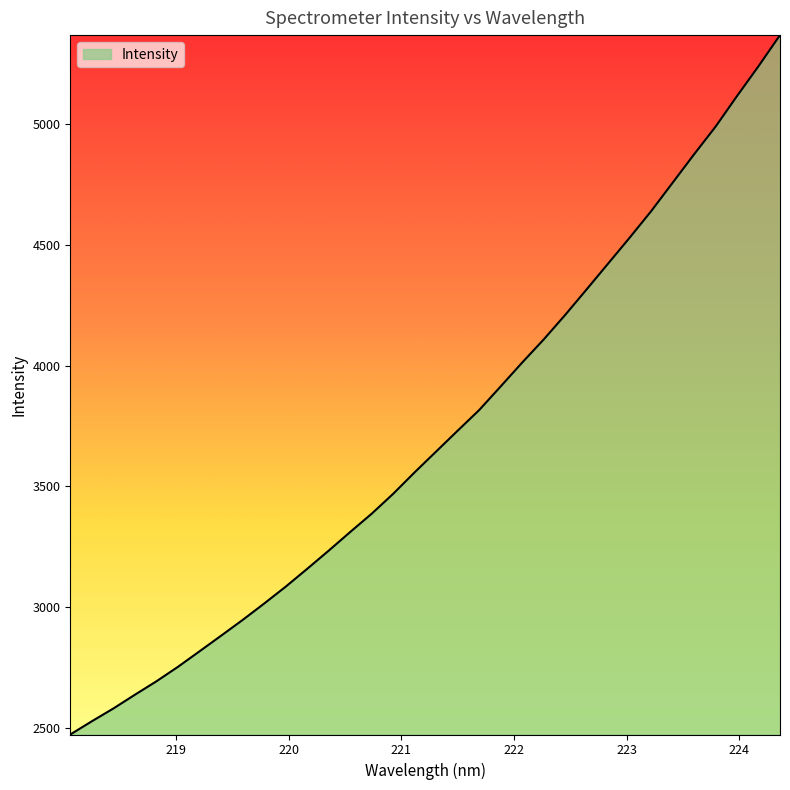

What is the difference between the maximum and minimum values?

2894.4